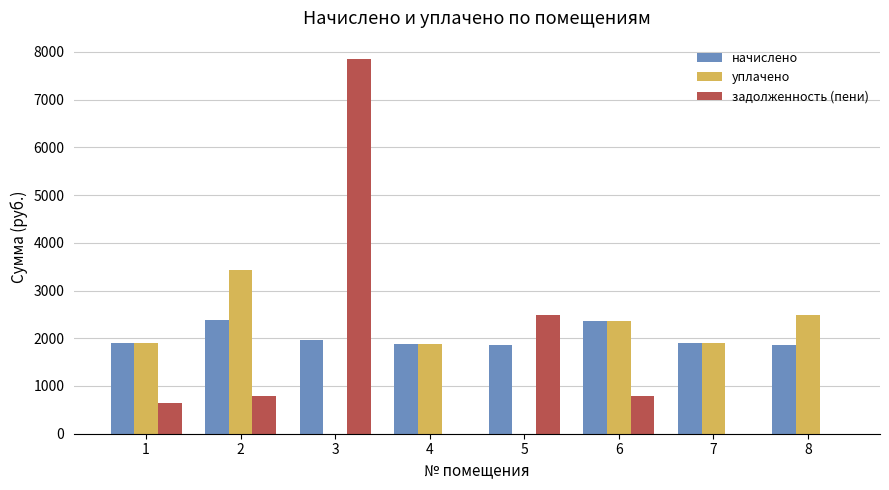

True or false: начислено has a value of 1873.3 at 4.

True